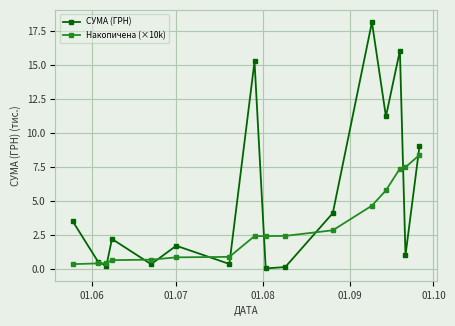

Which series has the largest total across all categories?

СУМА (ГРН)